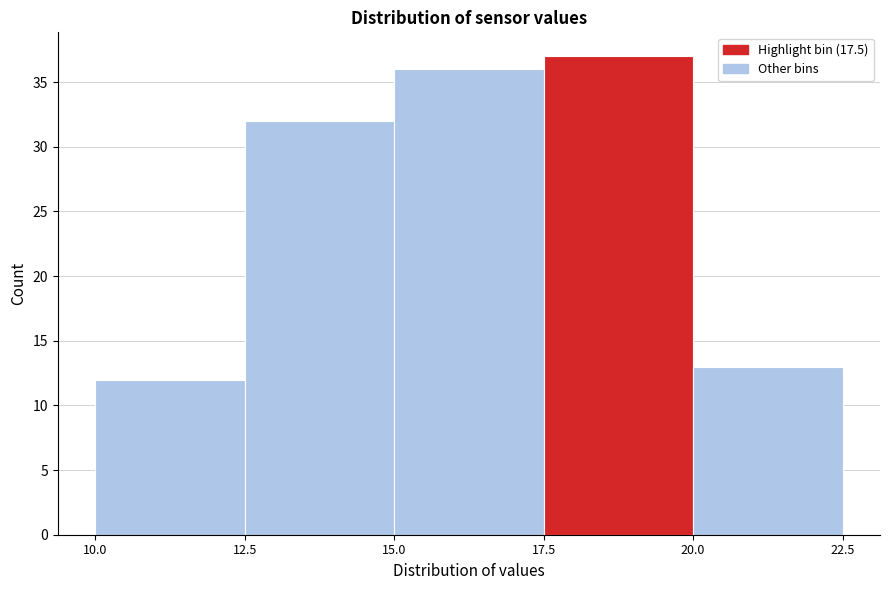

Reading left to right, list every bar in this chart as the range it spans on the x-axis followed by its height. The values are not printed on the chart, so give them approximately, as read against the axis.

10.0 to 12.5: 12
12.5 to 15.0: 32
15.0 to 17.5: 36
17.5 to 20.0: 37
20.0 to 22.5: 13